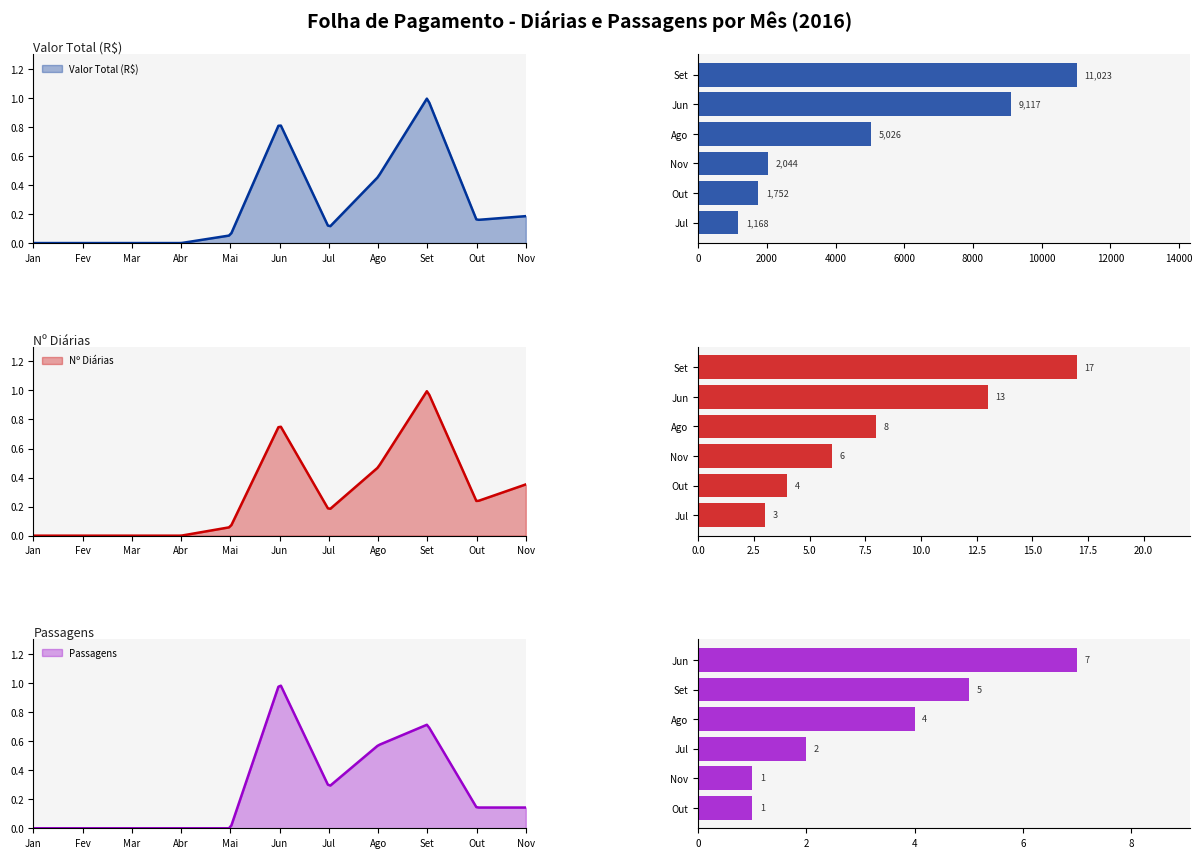

How many groups of bars are there?

6